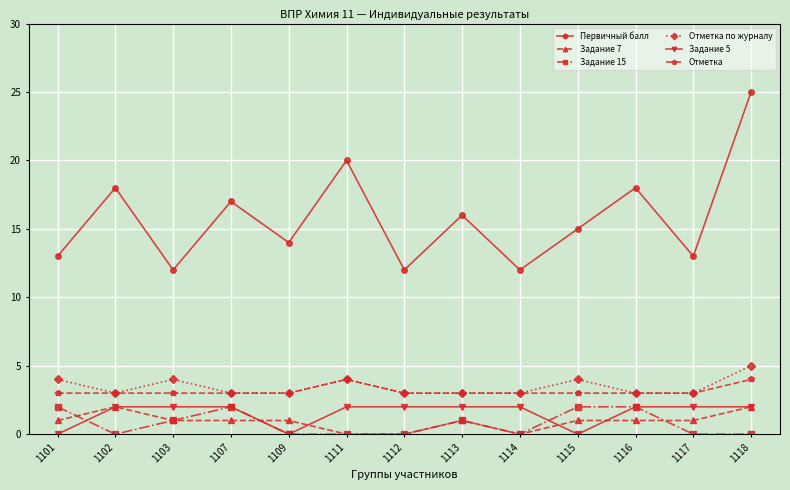

At 1101, list the series in order from smallest to largest.

Задание 5, Задание 7, Задание 15, Отметка, Отметка по журналу, Первичный балл